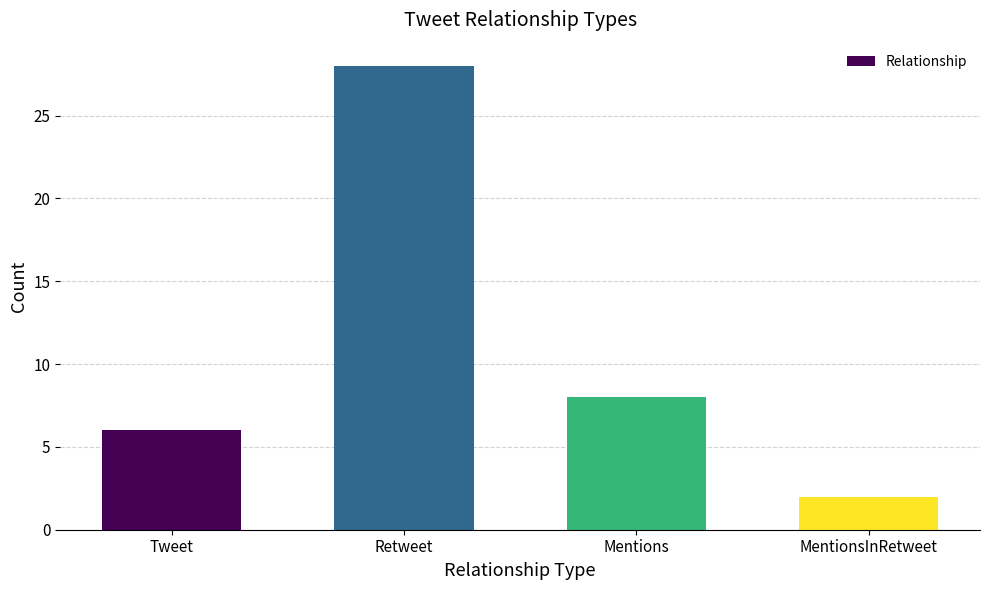

The chart shows a value of 4 at Tweet. True or false?

False